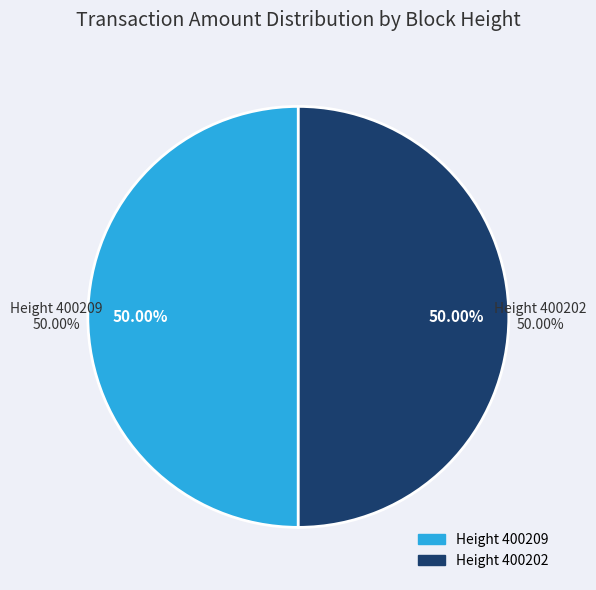

Combined, what portion of the pie is 400202 and 400209?

100.0%